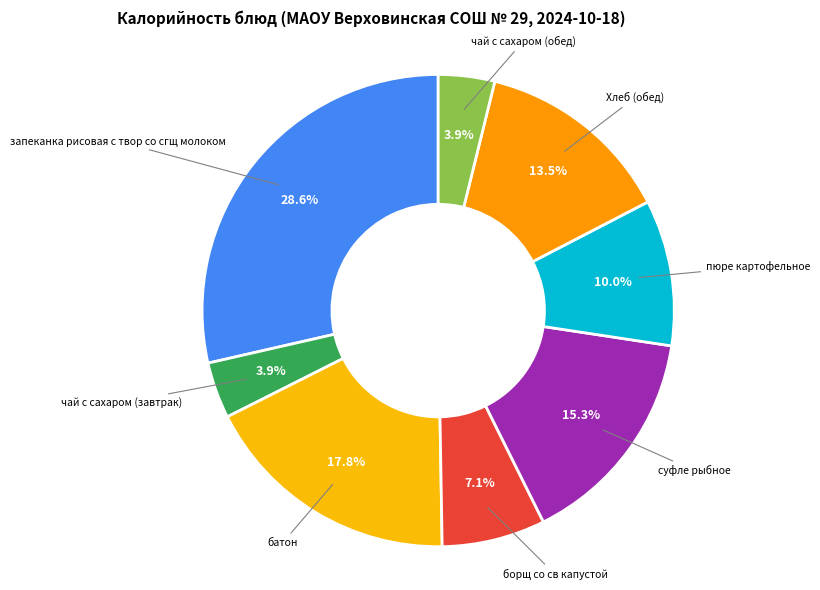

Count the number of slices in the pie.

8